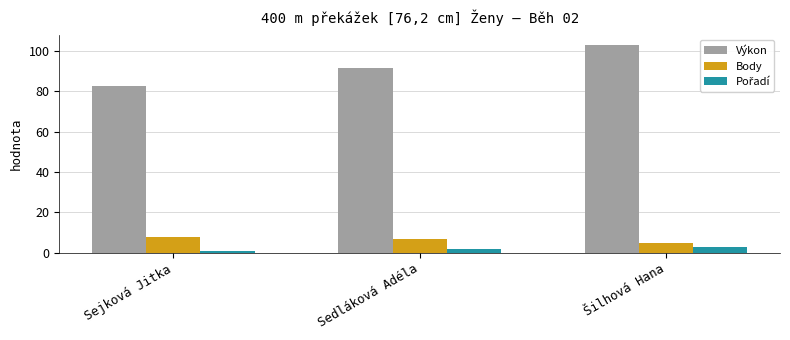

What is the average value of the Body series?

6.7